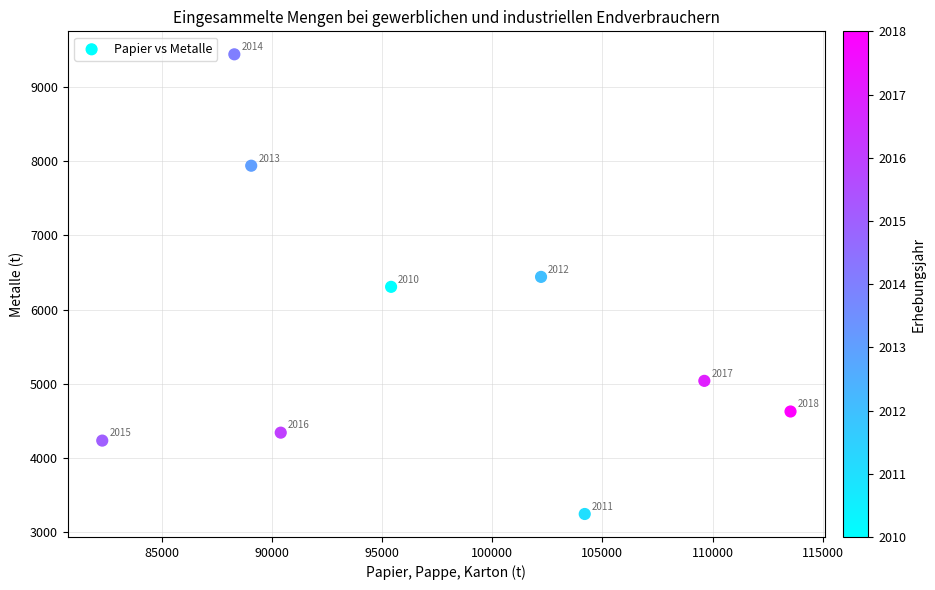

What Y value in the scatter plot is closest to 6343?

6307